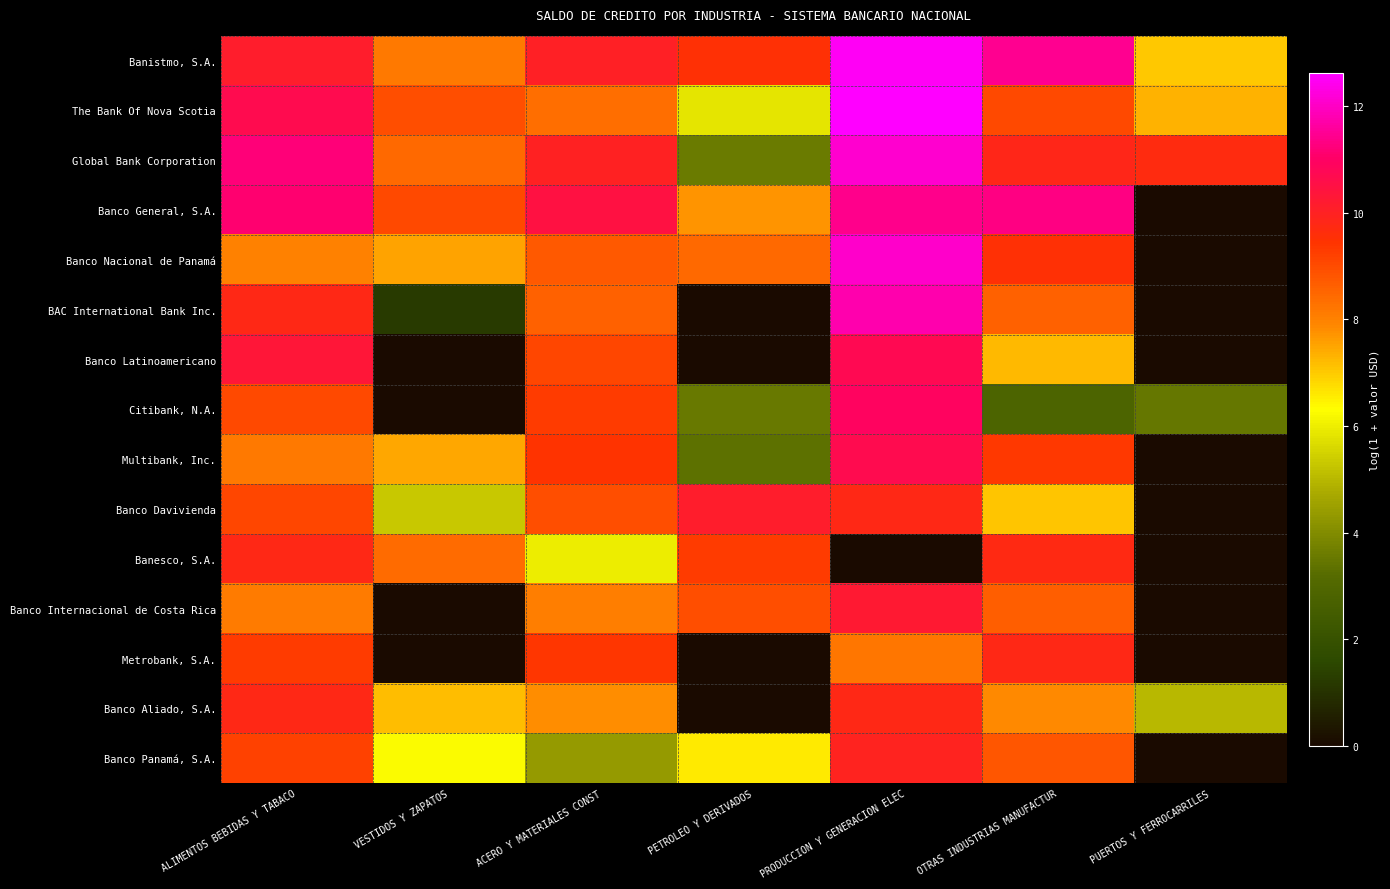

What is the difference between the highest and lowest values at ALIMENTOS BEBIDAS Y TABACO?

3.2